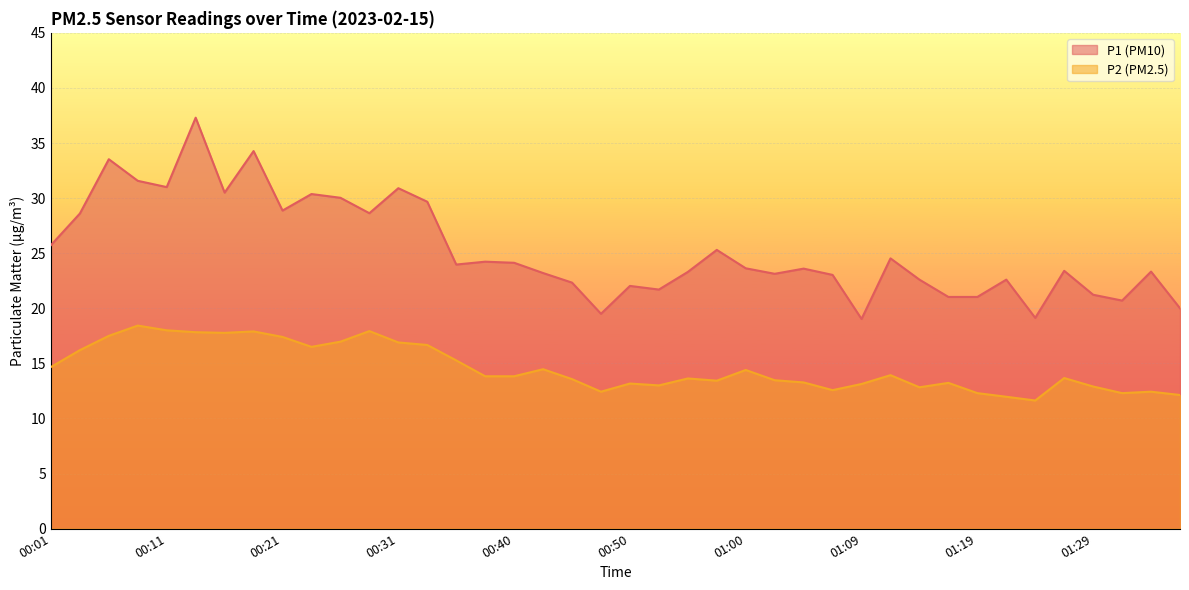

How many lines are shown in the chart?

2